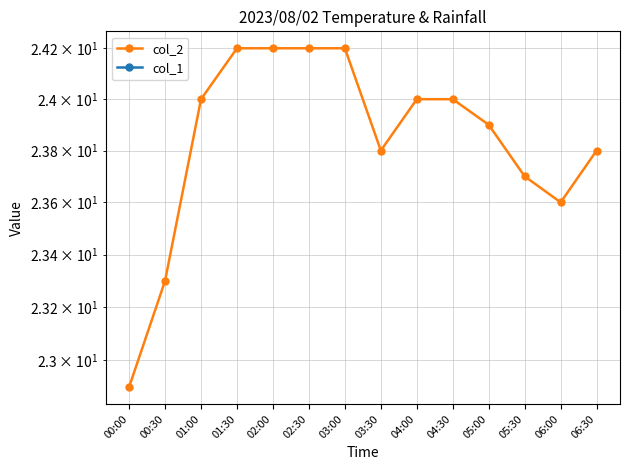

True or false: col_1 and col_2 intersect in this chart.

False